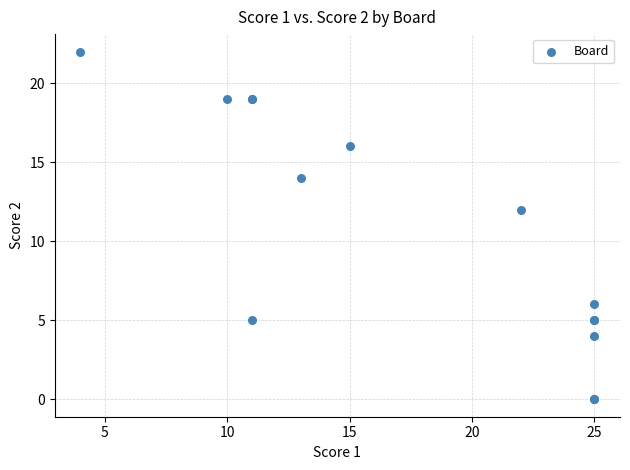

What Y value in the scatter plot is closest to 11?

12